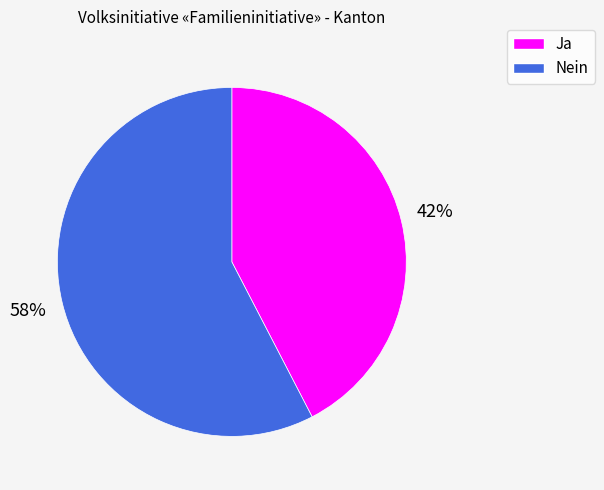

Which slice is the smallest?

Ja